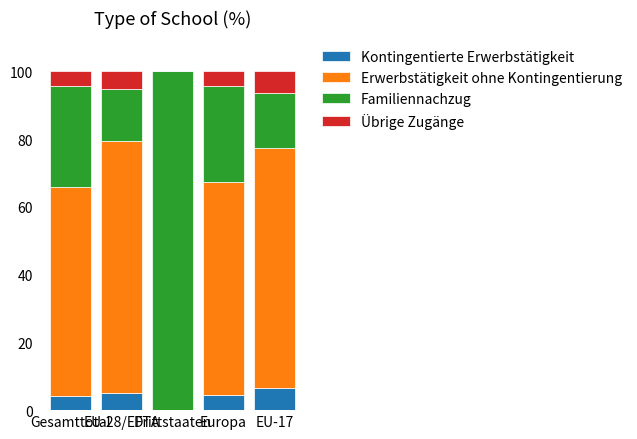

What is the highest value of the Kontingentierte Erwerbstätigkeit series?

6.5